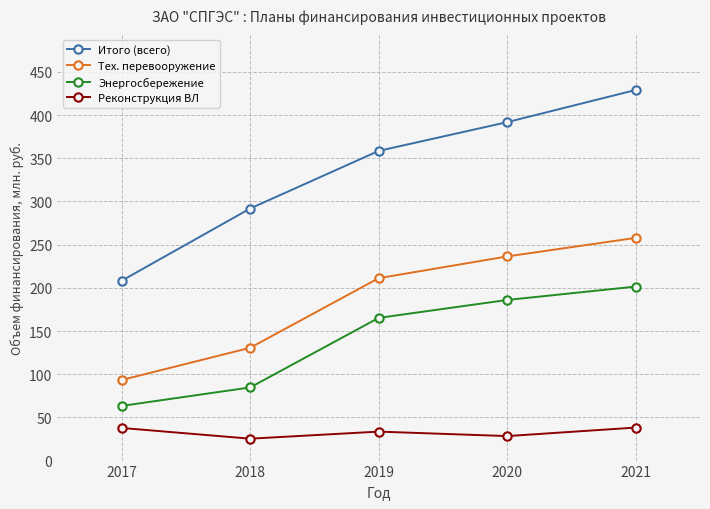

Is it true that Итого (всего) equals 193.9 at 2019?

False